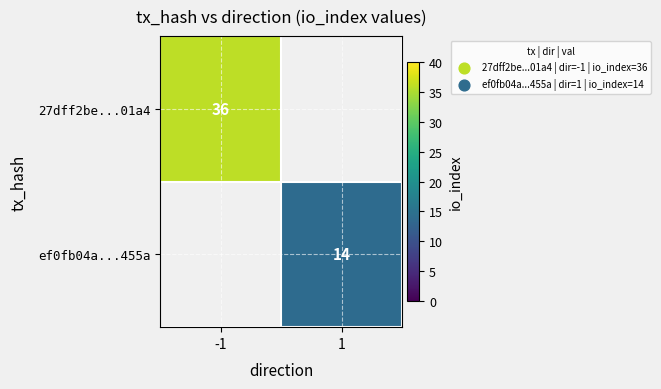

True or false: ef0fb04a...455a has a value of 21 at 1.

False